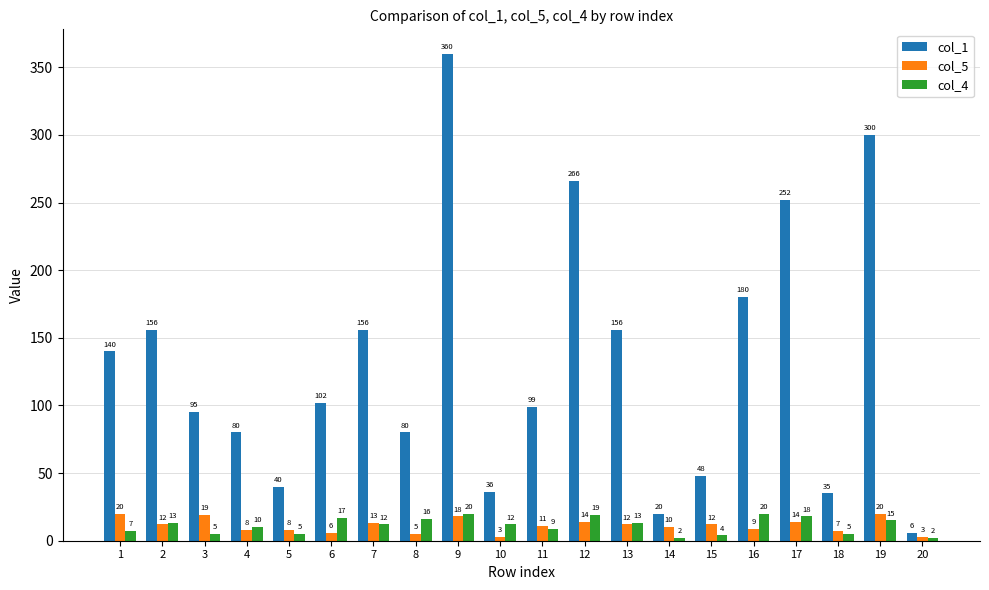

Which series has the largest range (max minus min)?

col_1